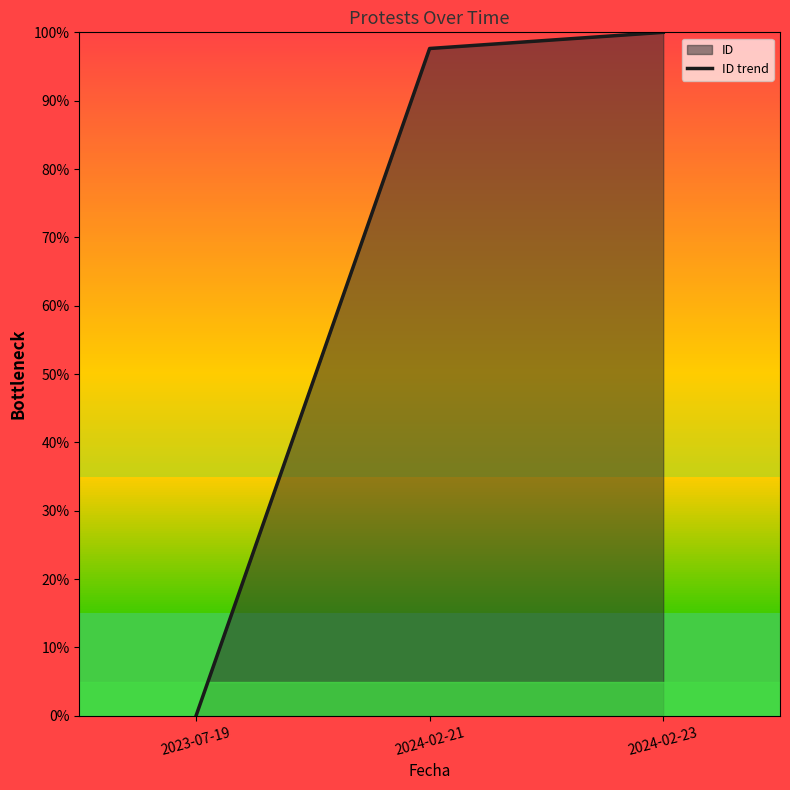

How many values are below 97?

1